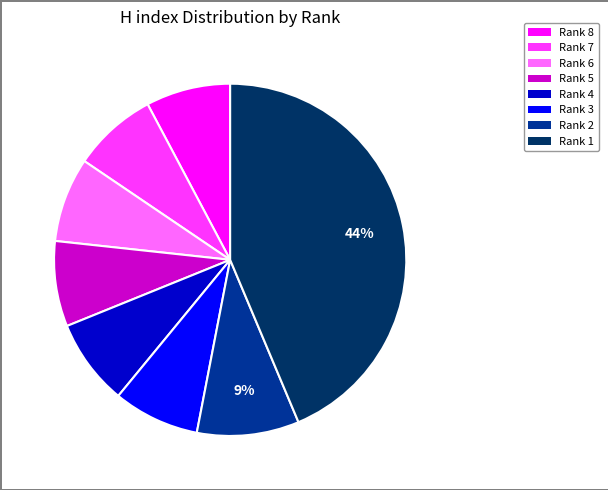

What percentage is the Rank 6 slice, to the nearest percent?

8%